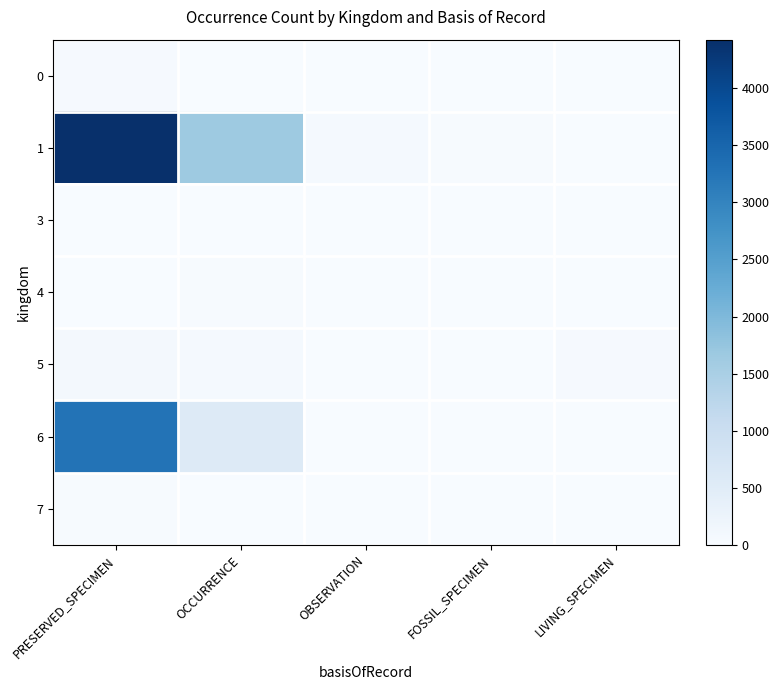

Between LIVING_SPECIMEN and OCCURRENCE, which is larger?

OCCURRENCE